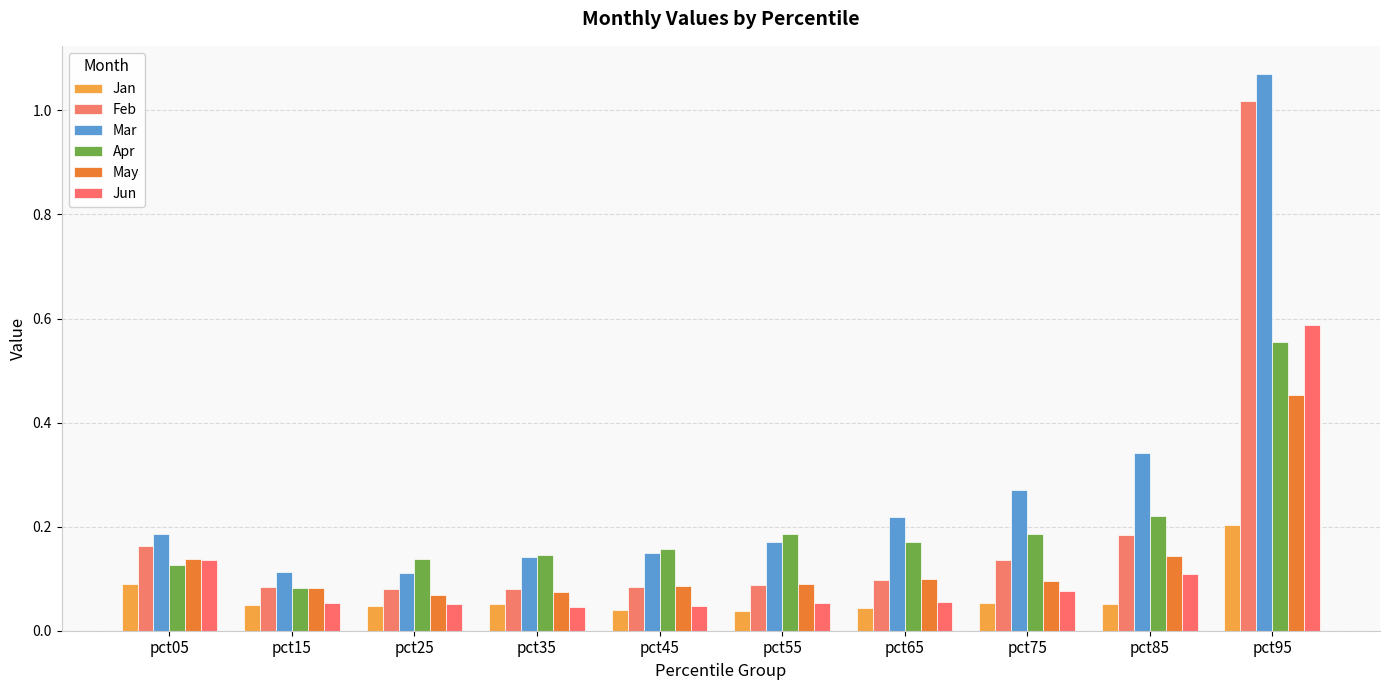

Reading left to right, what are all the values shown in this chart?

Jan: pct05=0.1	pct15=0.1	pct25=0.0	pct35=0.1	pct45=0.0	pct55=0.0	pct65=0.0	pct75=0.1	pct85=0.1	pct95=0.2
Feb: pct05=0.2	pct15=0.1	pct25=0.1	pct35=0.1	pct45=0.1	pct55=0.1	pct65=0.1	pct75=0.1	pct85=0.2	pct95=1.0
Mar: pct05=0.2	pct15=0.1	pct25=0.1	pct35=0.1	pct45=0.2	pct55=0.2	pct65=0.2	pct75=0.3	pct85=0.3	pct95=1.1
Apr: pct05=0.1	pct15=0.1	pct25=0.1	pct35=0.1	pct45=0.2	pct55=0.2	pct65=0.2	pct75=0.2	pct85=0.2	pct95=0.6
May: pct05=0.1	pct15=0.1	pct25=0.1	pct35=0.1	pct45=0.1	pct55=0.1	pct65=0.1	pct75=0.1	pct85=0.1	pct95=0.5
Jun: pct05=0.1	pct15=0.1	pct25=0.1	pct35=0.0	pct45=0.0	pct55=0.1	pct65=0.1	pct75=0.1	pct85=0.1	pct95=0.6